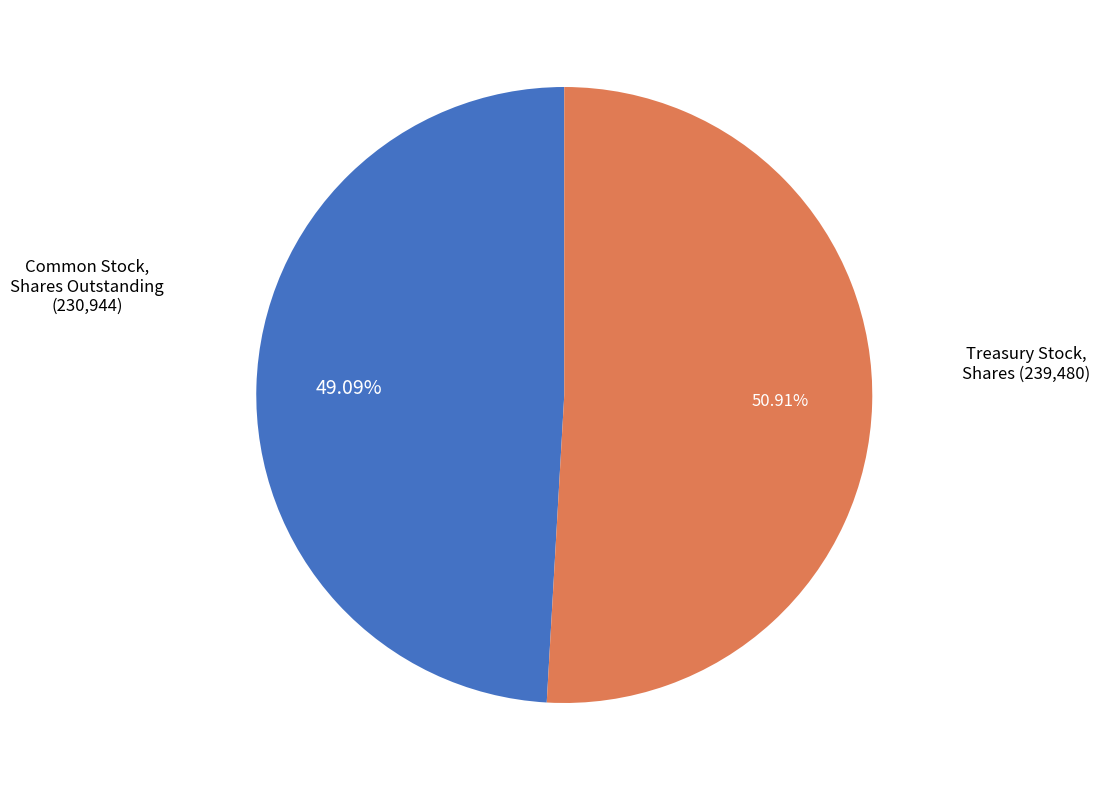

Is there a majority slice in this chart?

Yes